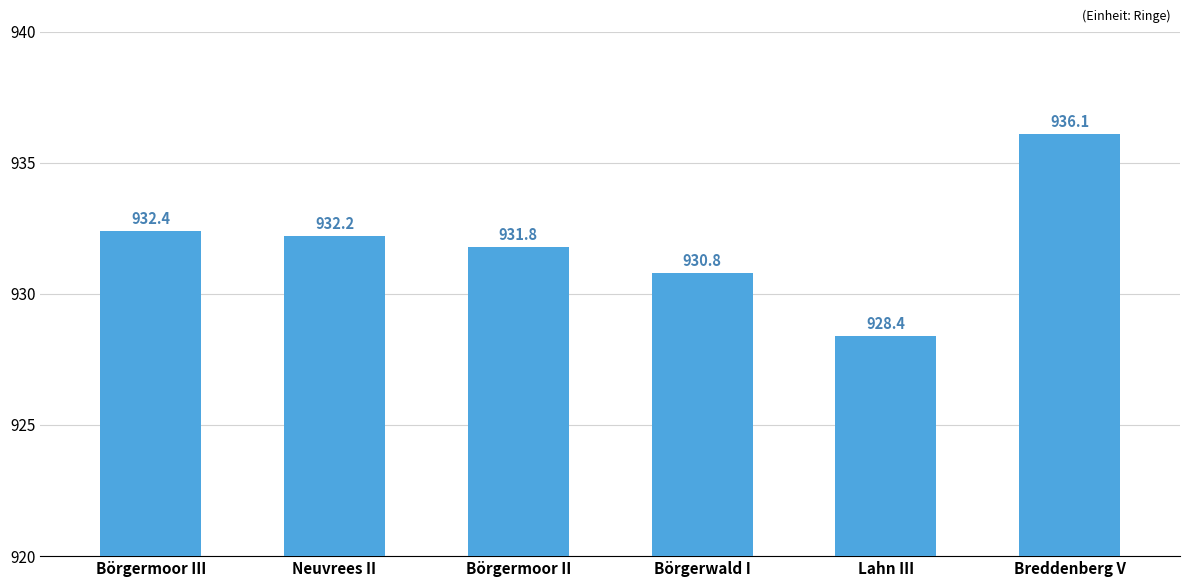

What is the difference between the second highest and minimum values?

4.0